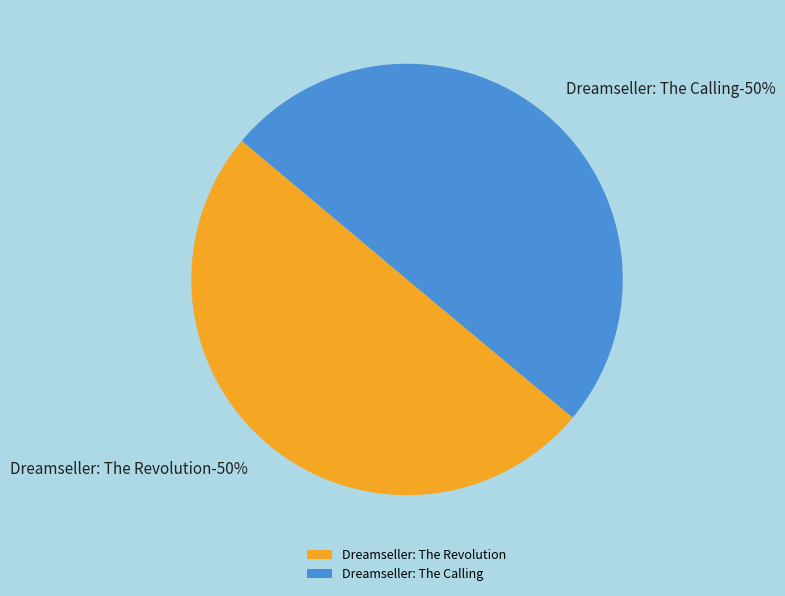

Which has a higher value, Dreamseller: The Revolution or Dreamseller: The Calling?

Dreamseller: The Revolution